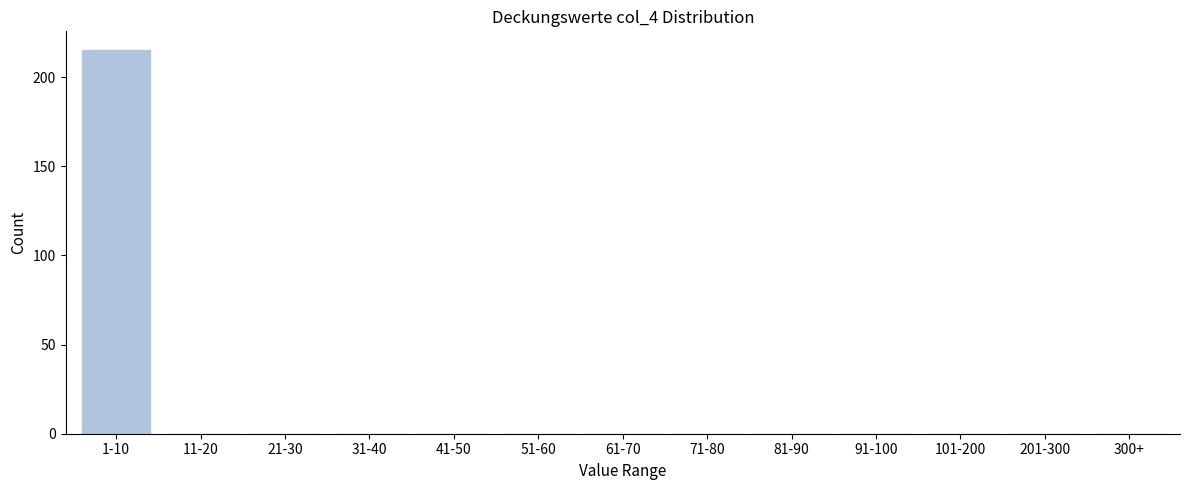

Reading left to right, list all the values displayed in this chart.

1-10=215	11-20=0	21-30=0	31-40=0	41-50=0	51-60=0	61-70=0	71-80=0	81-90=0	91-100=0	101-200=0	201-300=0	300+=0